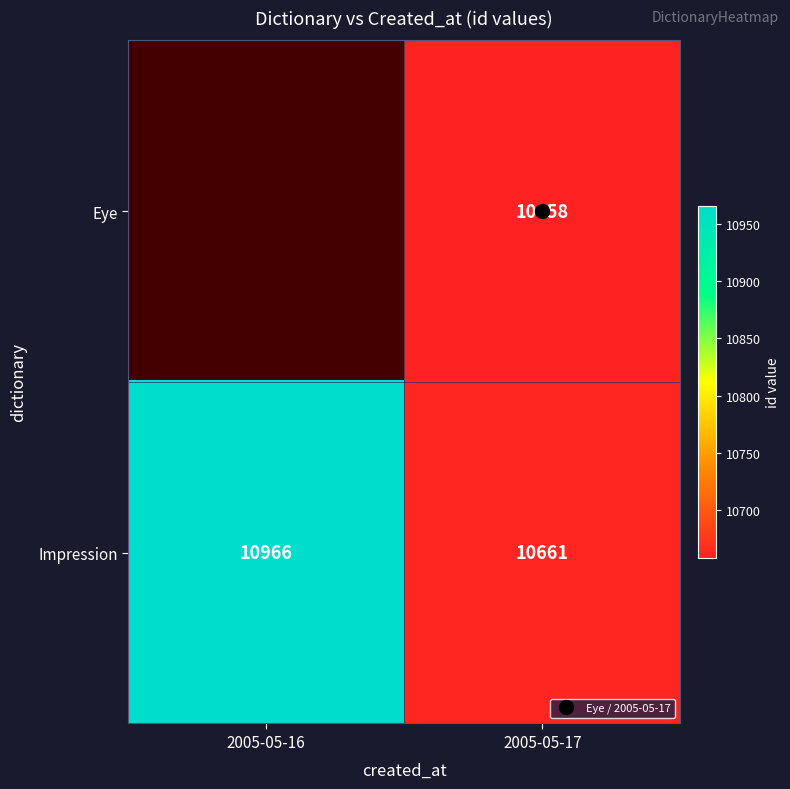

Where is Impression nearest to the value 10813?

2005-05-17